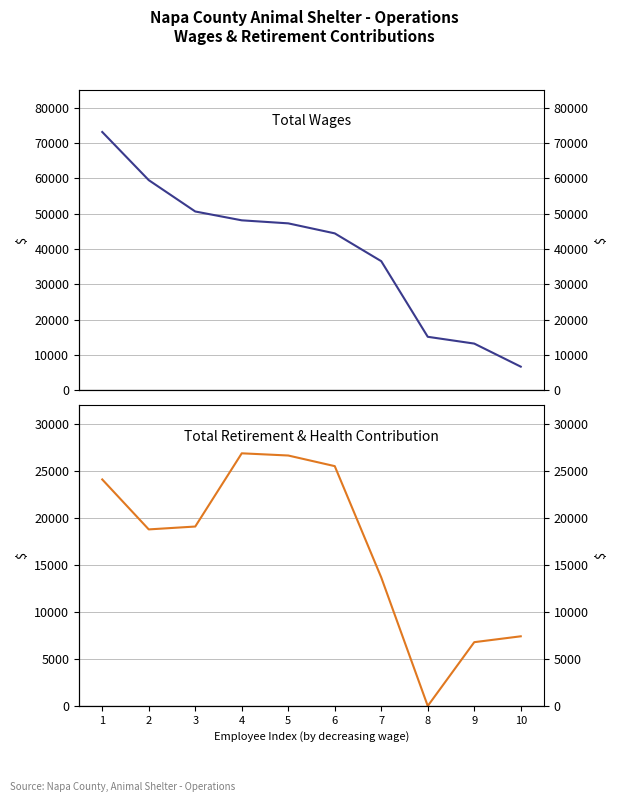

True or false: Total Wages has a value of 80849 at 4.

False